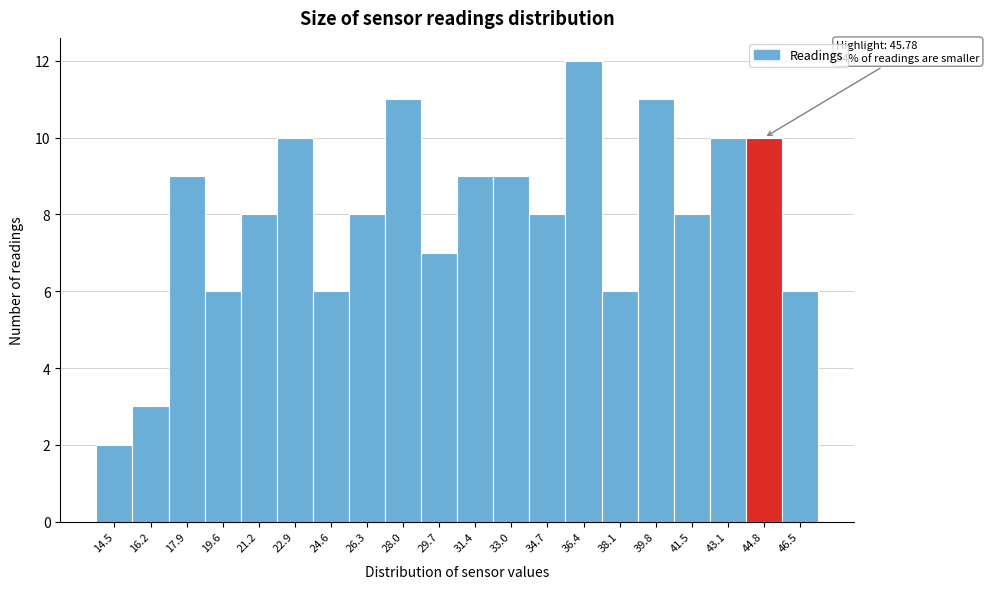

Reading left to right, what are all the values shown in this chart?

2	3	9	6	8	10	6	8	11	7	9	9	8	12	6	11	8	10	10	6